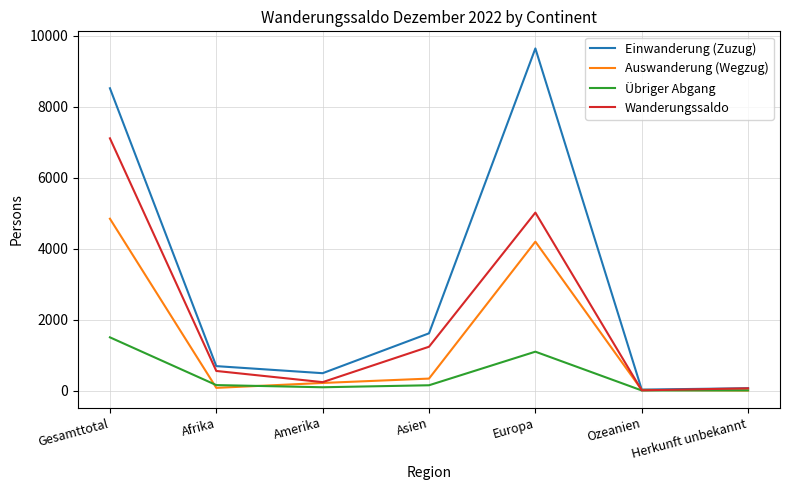

At Europa, list the series in order from largest to smallest.

Einwanderung (Zuzug), Wanderungssaldo, Auswanderung (Wegzug), Übriger Abgang